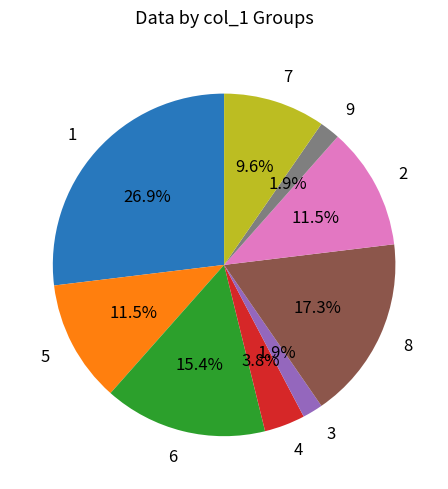

What is the largest slice in the pie chart?

1